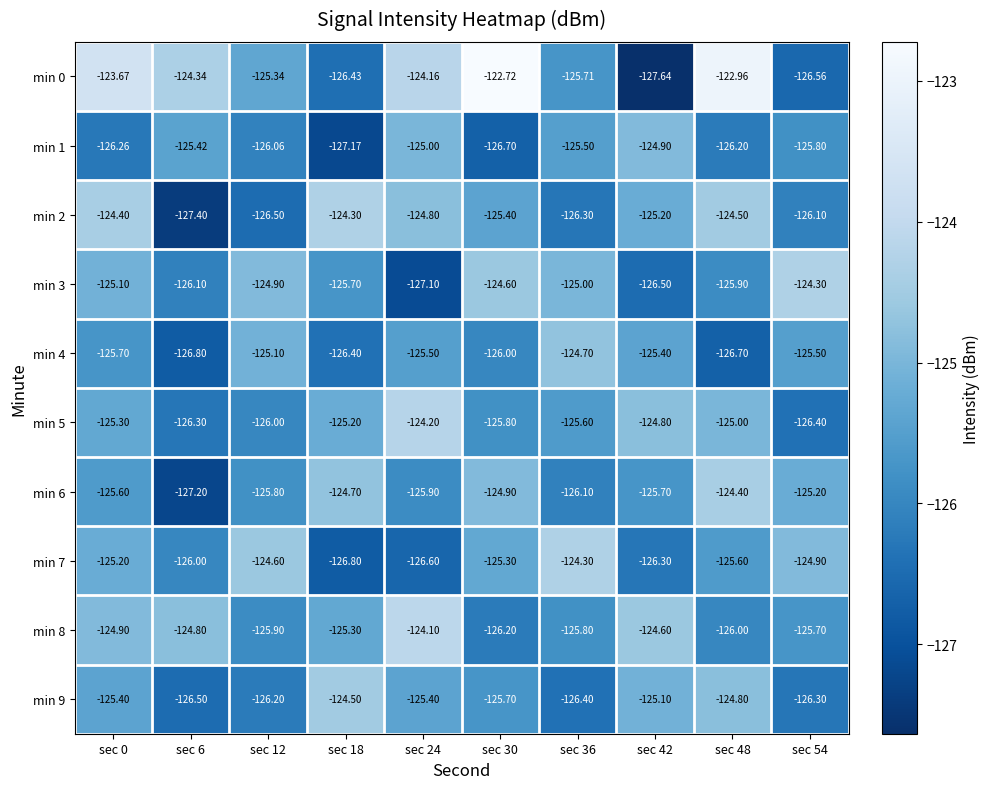

Is the value of min 0 at sec 18 greater than the value of min 8 at sec 12?

No